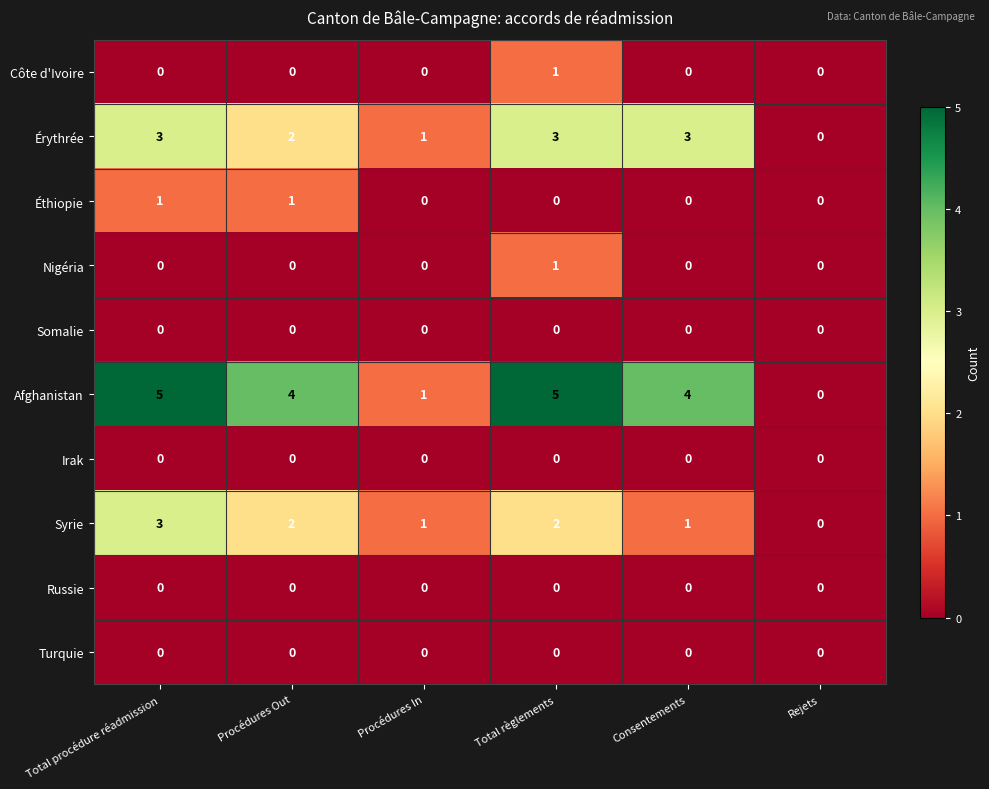

What is the greatest value displayed?

5